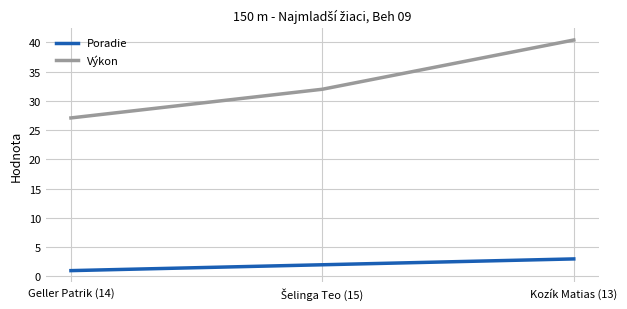

Which series has the largest range (max minus min)?

Výkon